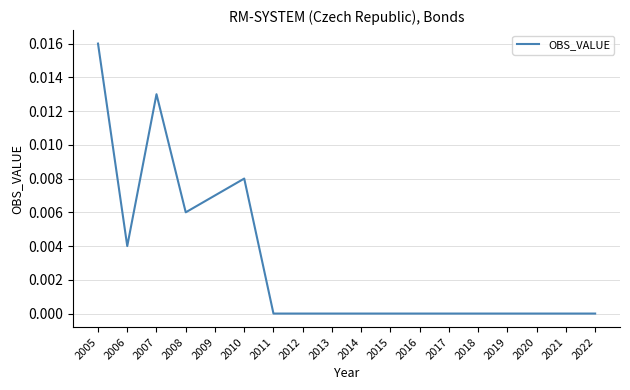

The value at 2009 is 0.0. True or false?

True